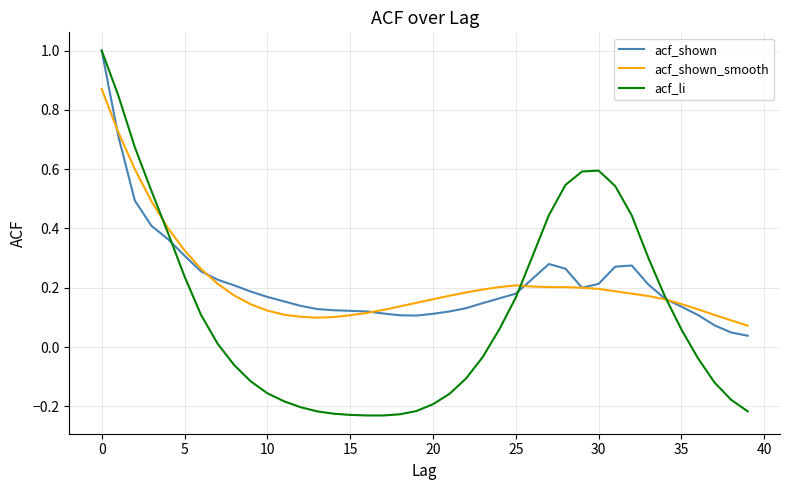

What is the label of the 40th point from the left?

39